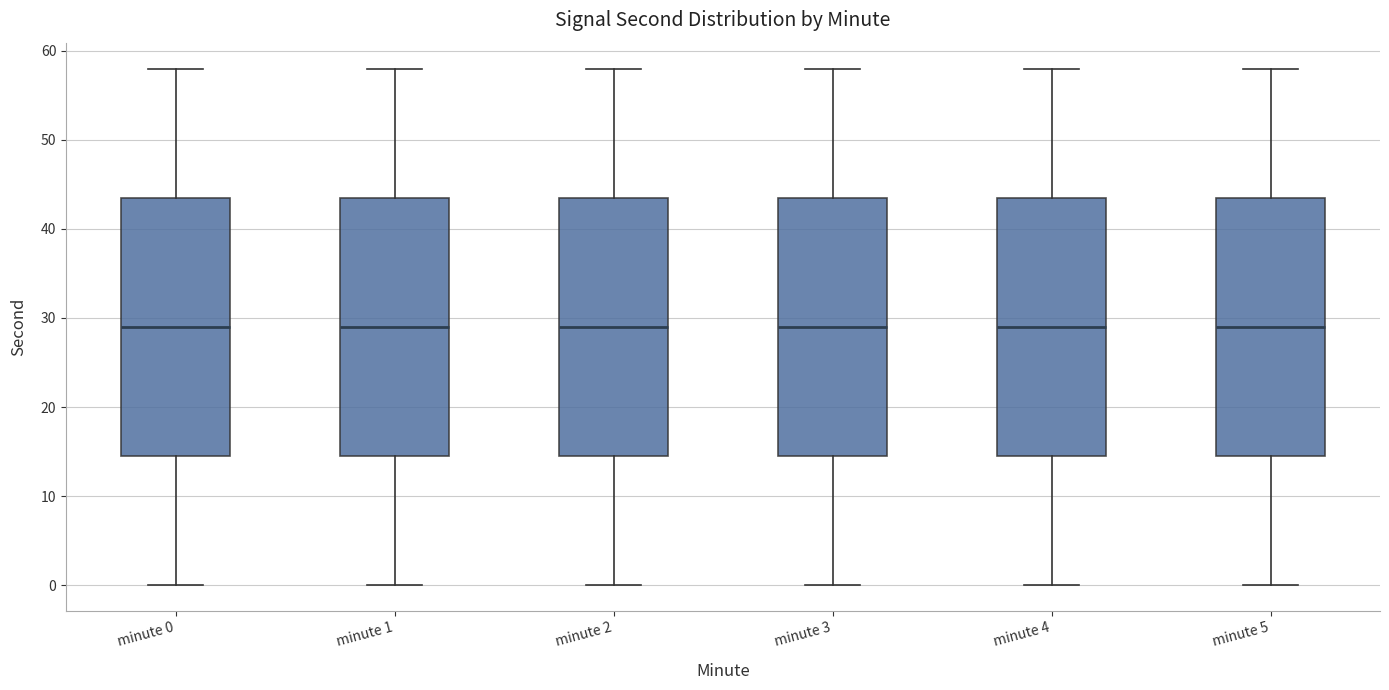

Reading left to right, transcribe this box plot: for each box, give where its median line is, the range the box spans, and where its two whiskers end, as read against the y-axis. The values are not printed on the chart, so give them approximately, as read against the axis.

minute 0: median 29, box 15 to 44, whiskers 0 to 58
minute 1: median 29, box 15 to 44, whiskers 0 to 58
minute 2: median 29, box 15 to 44, whiskers 0 to 58
minute 3: median 29, box 15 to 44, whiskers 0 to 58
minute 4: median 29, box 15 to 44, whiskers 0 to 58
minute 5: median 29, box 15 to 44, whiskers 0 to 58